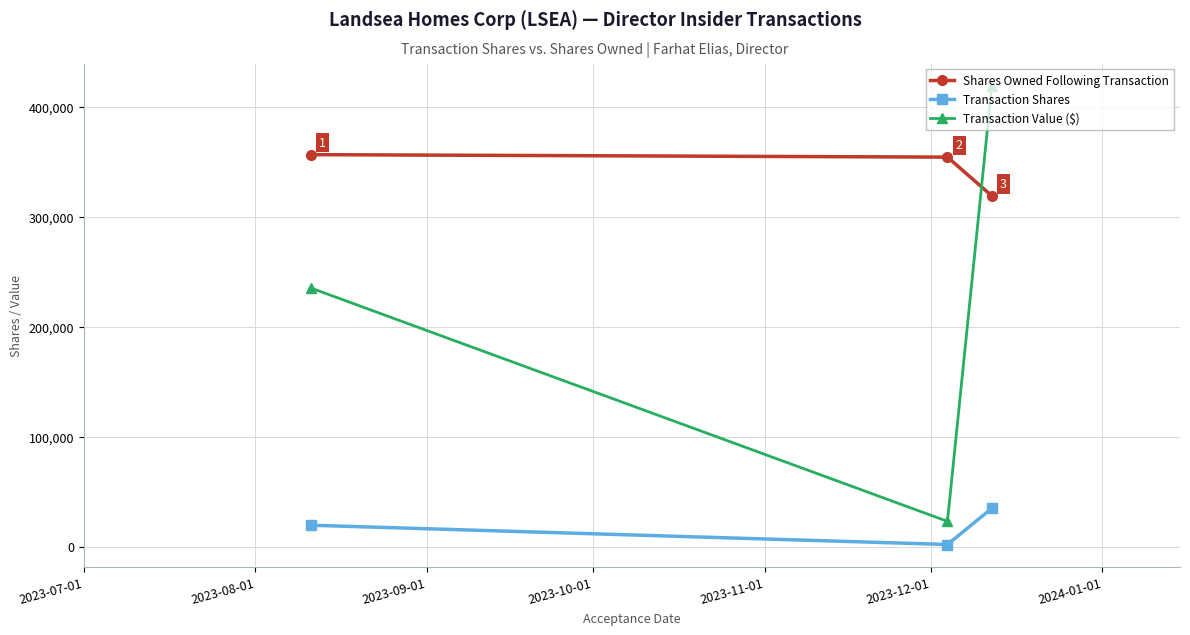

What is the sum of all Transaction Value ($) values?

678053